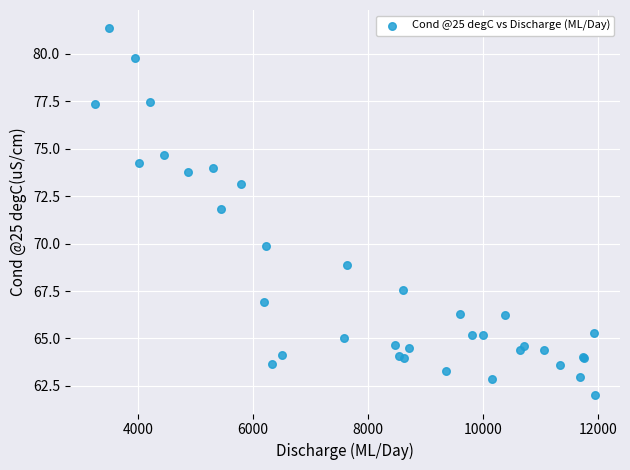

What Y value in the scatter plot is closest to 71?

71.8